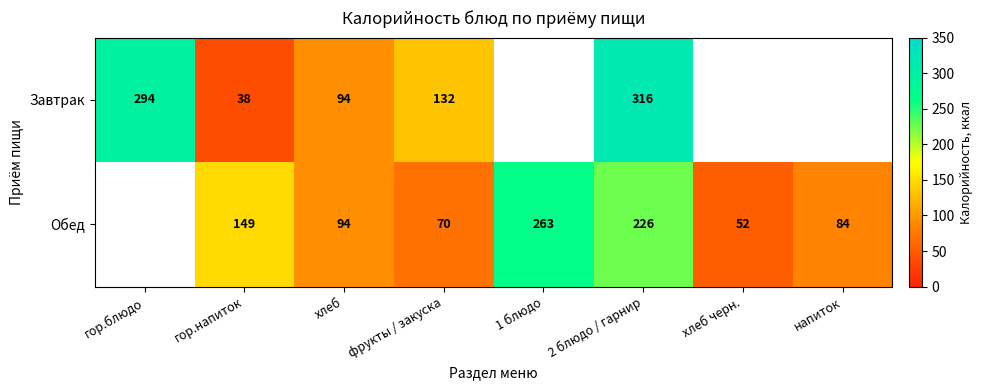

What is the total value across all series at гор.напиток?

187